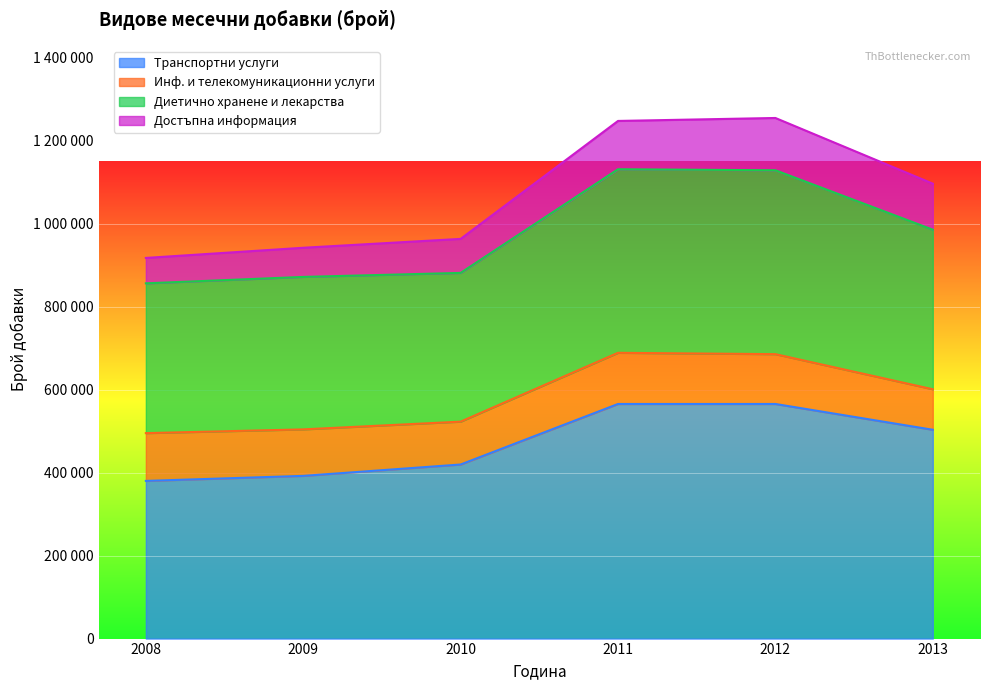

What is the value of the Транспортни услуги point at the 3rd from the left?

419614